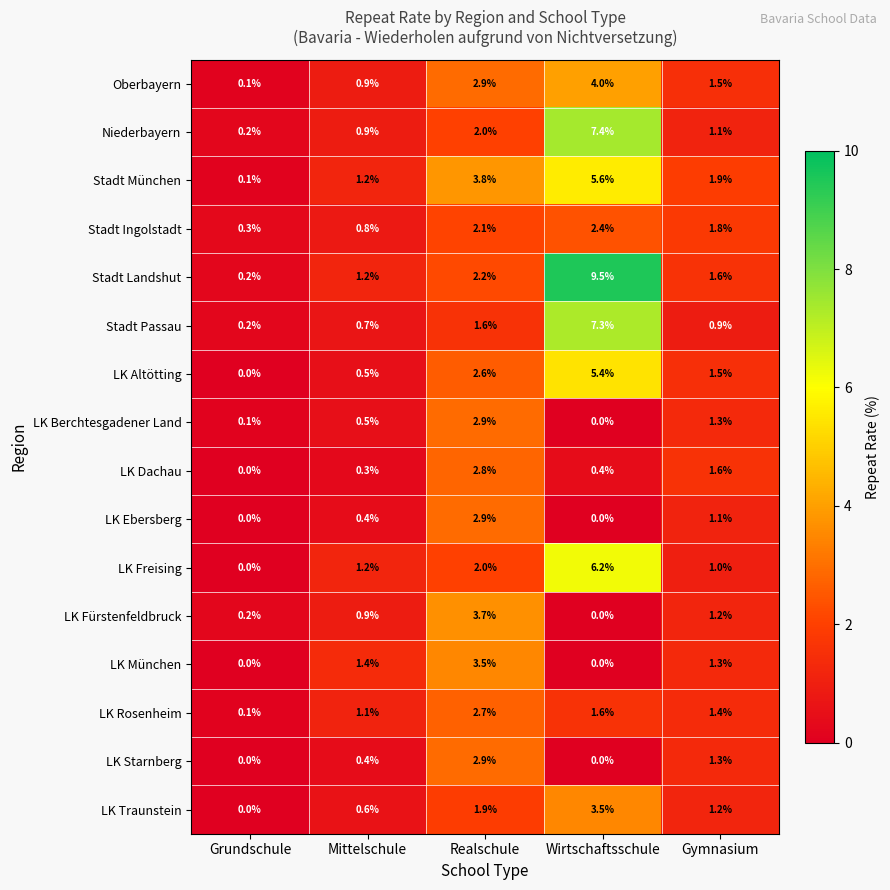

How many categories are shown in the chart?

5